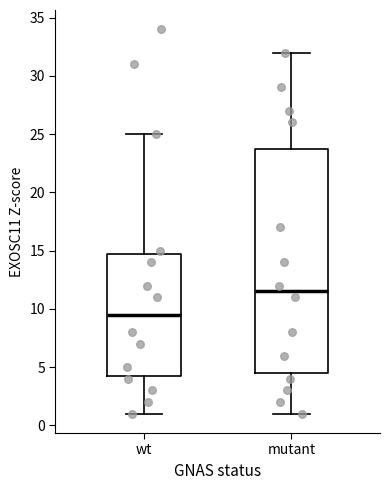

Where is the lower edge of the box for mutant on the y-axis? The values are not printed on the chart, so give them approximately, as read against the axis.

4.5